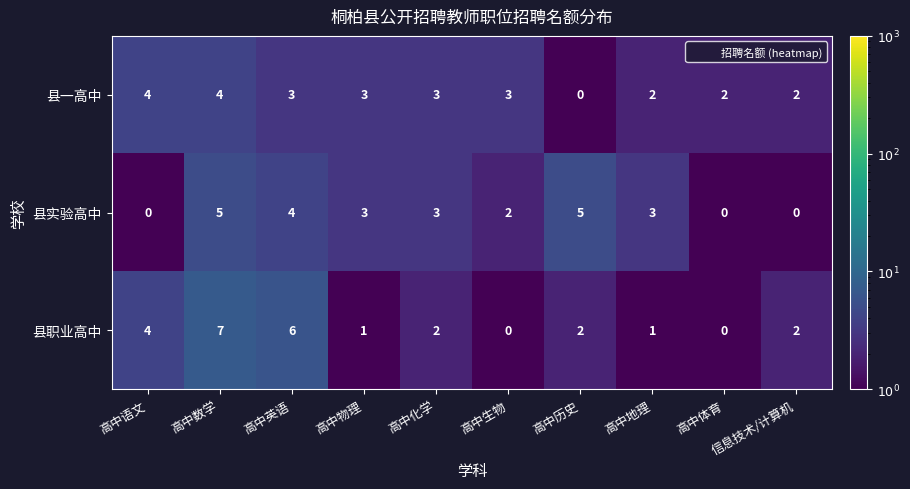

What is the smallest value displayed?

0